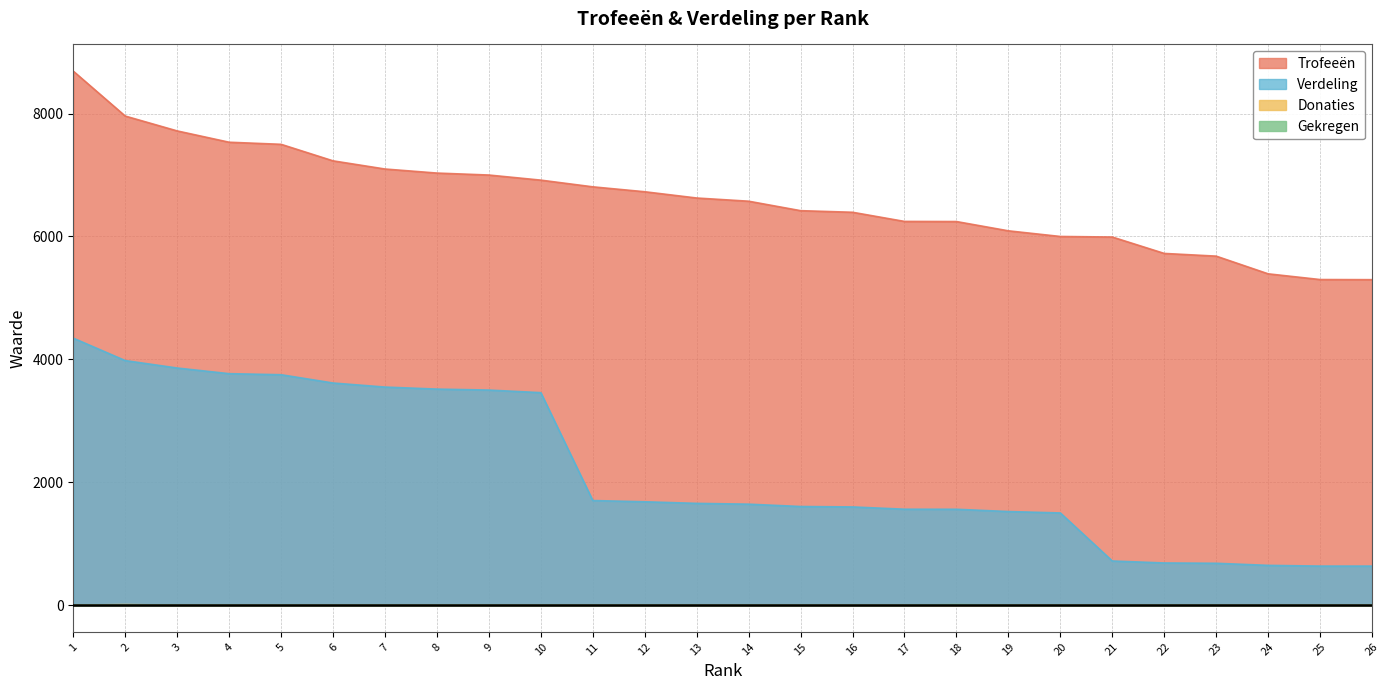

Is it true that Verdeling equals 1028 at 25?

False